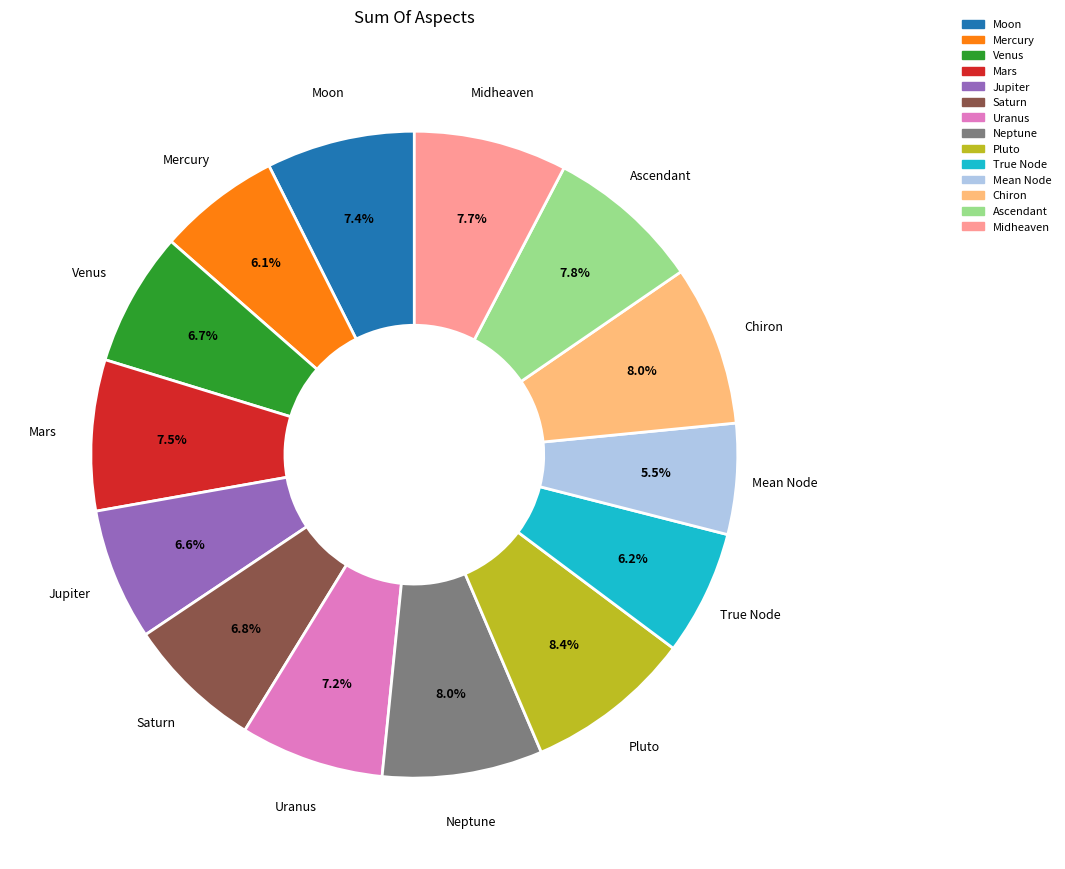

To the nearest percent, what portion does Venus represent?

7%